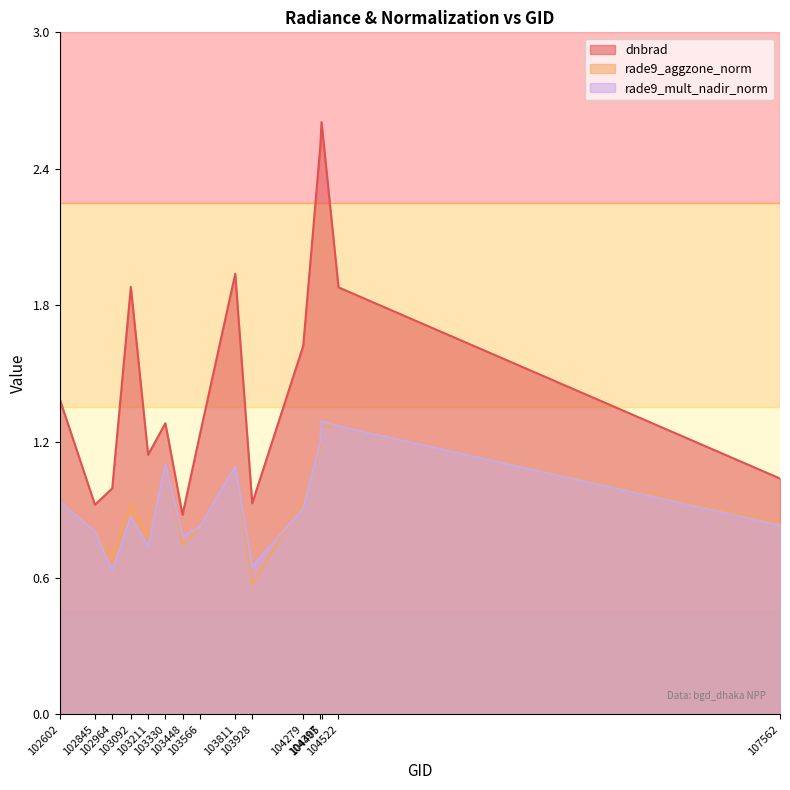

Rank the categories by dnbrad value from highest to lowest.

104405, 104397, 103811, 103092, 104522, 104279, 102602, 103330, 103566, 103211, 107562, 102964, 103928, 102845, 103448